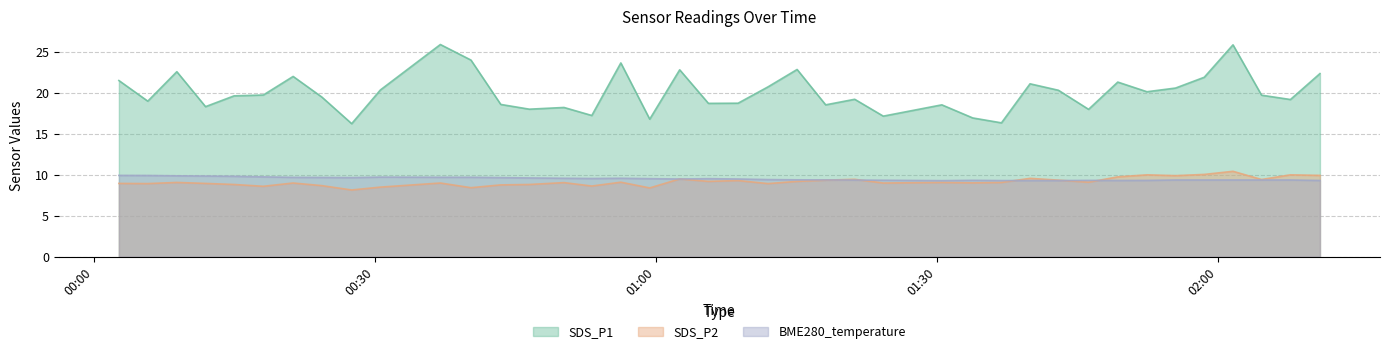

Which series has the largest total across all categories?

SDS_P1